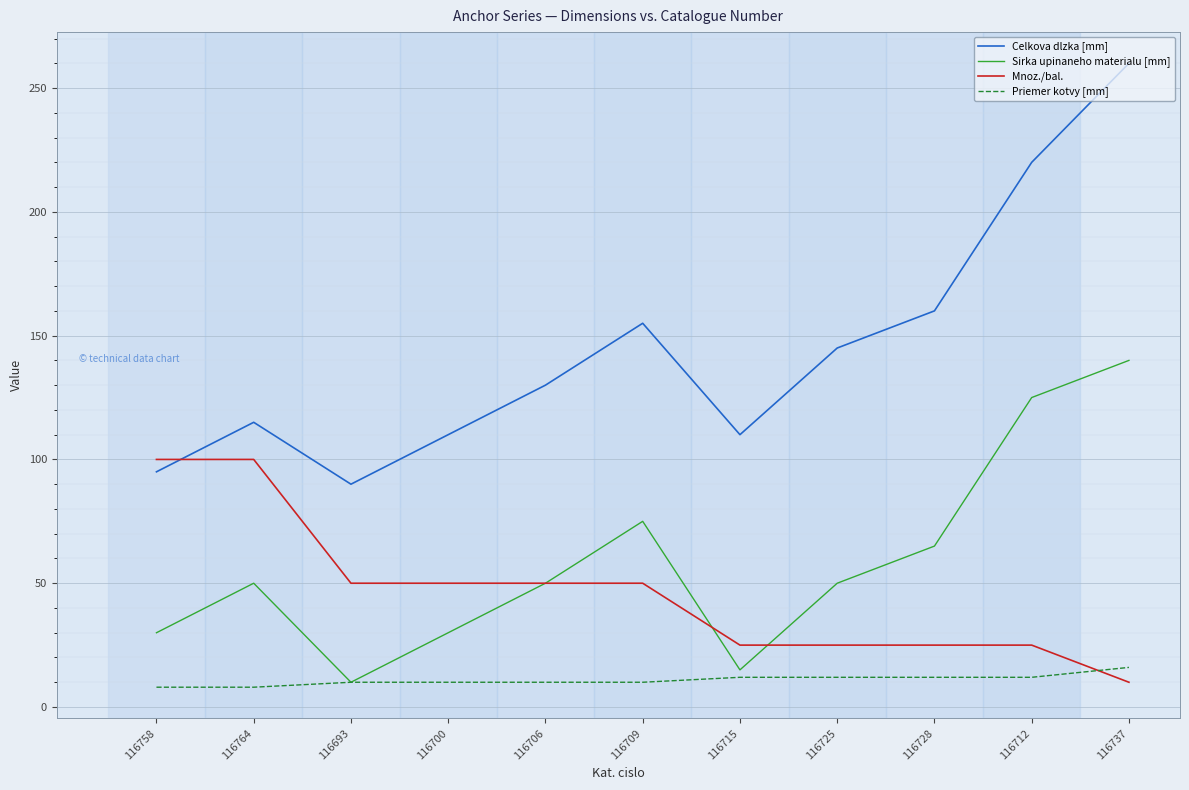

Between which two adjacent categories do Mnoz./bal. and Priemer kotvy [mm] first intersect?

116712 and 116737